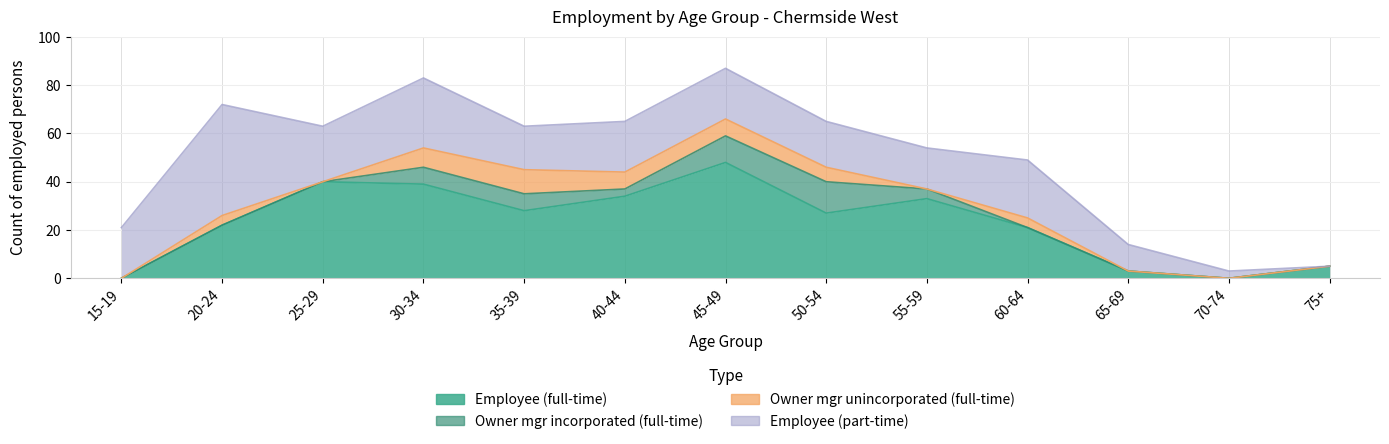

Rank the series by their maximum value, from lowest to highest.

Owner mgr unincorporated (full-time), Owner mgr incorporated (full-time), Employee (part-time), Employee (full-time)